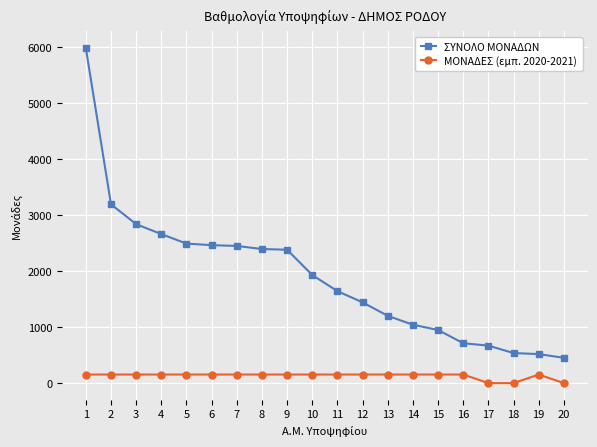

True or false: ΣΥΝΟΛΟ ΜΟΝΑΔΩΝ and ΜΟΝΑΔΕΣ (εμπ. 2020-2021) cross at least once.

False